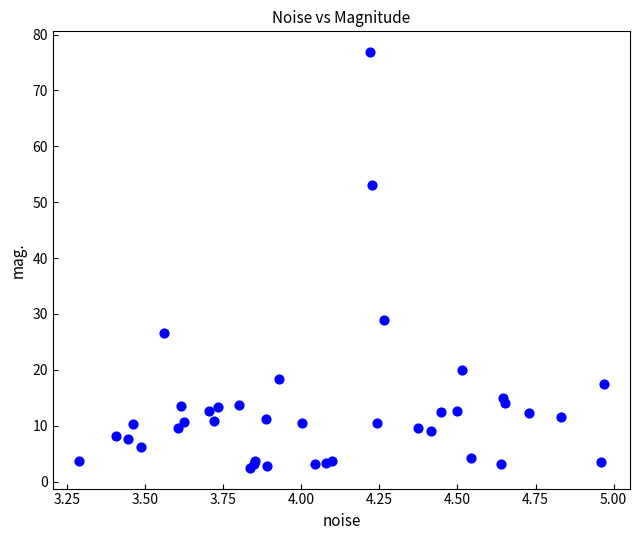

What Y value in the scatter plot is closest to 39?

28.9